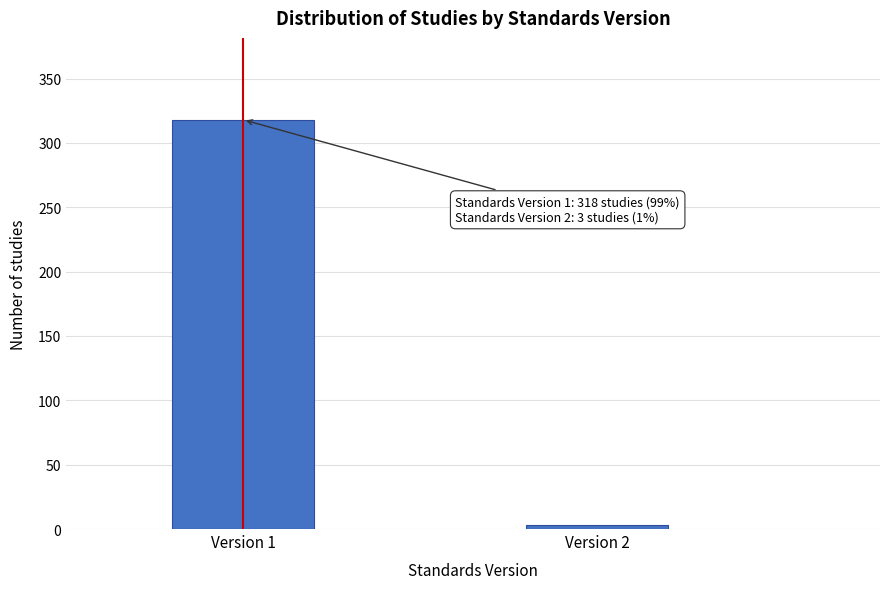

Reading left to right, transcribe all the data shown in this chart.

318	3